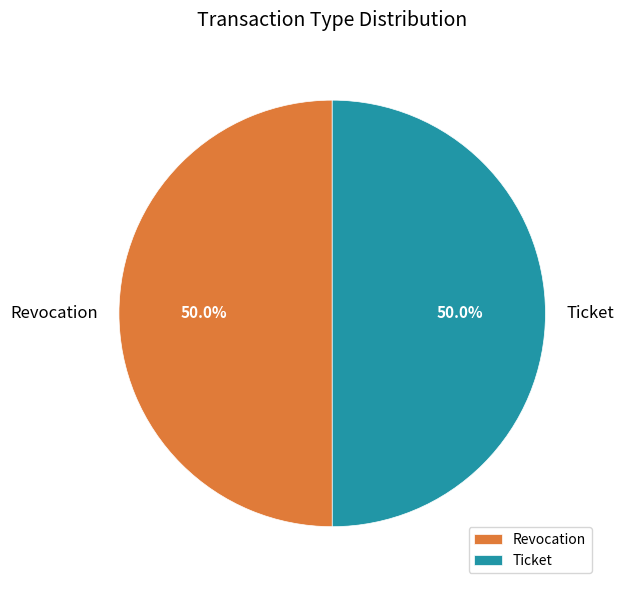

What percentage is the Ticket slice, to the nearest percent?

50%